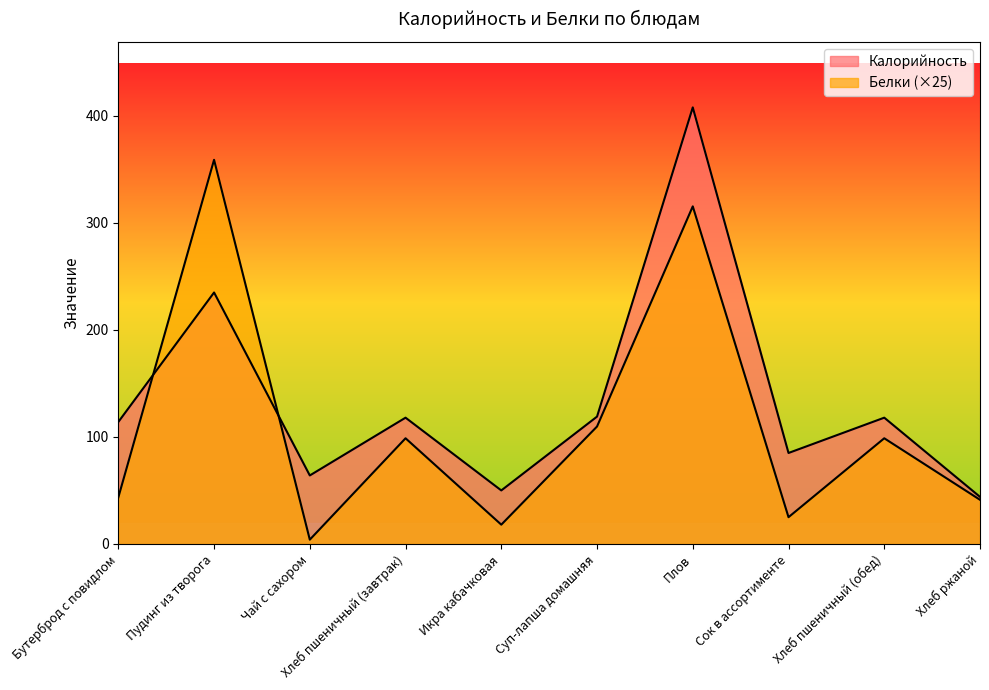

Is it true that Белки equals 475.3 at Пудинг из творога?

False